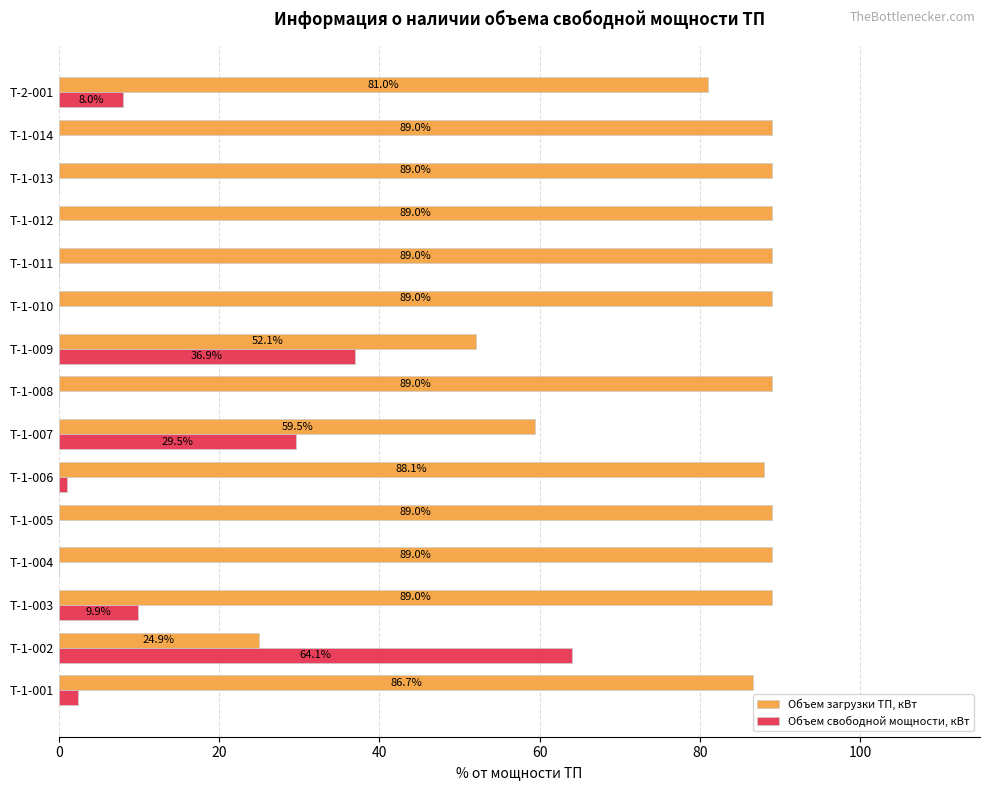

What is the greatest value displayed?

89.0